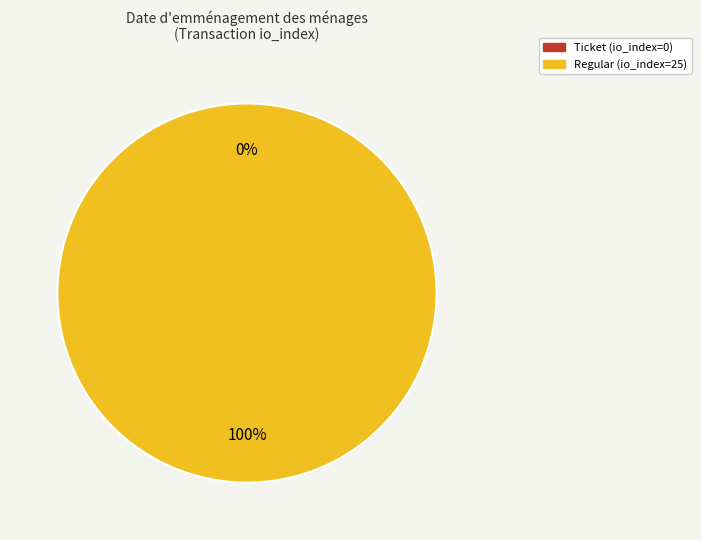

Is there a majority slice in this chart?

Yes